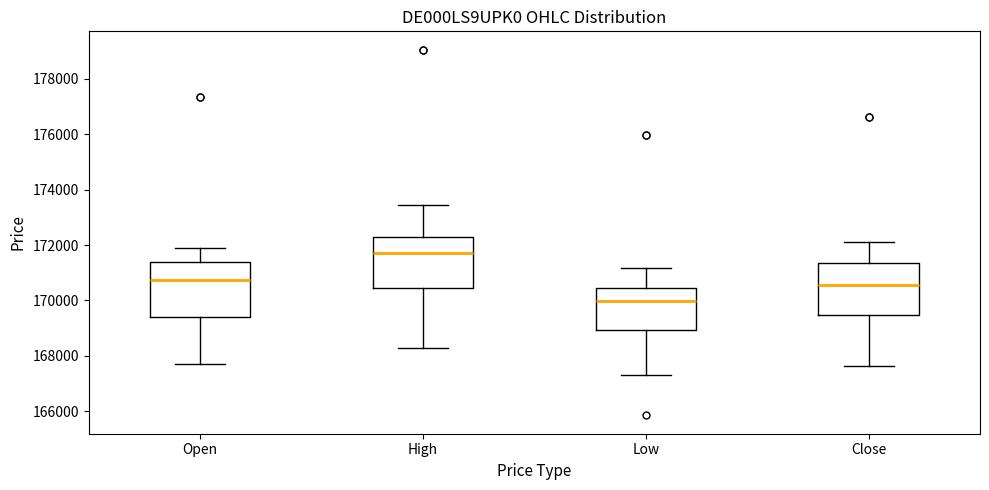

Reading left to right, transcribe this box plot: for each box, give where its median line is, the range the box spans, and where its two whiskers end, as read against the y-axis. The values are not printed on the chart, so give them approximately, as read against the axis.

Open: median 170800, box 169400 to 171400, whiskers 167800 to 172000
High: median 171800, box 170400 to 172400, whiskers 168200 to 173400
Low: median 170000, box 169000 to 170400, whiskers 167400 to 171200
Close: median 170600, box 169400 to 171400, whiskers 167600 to 172200